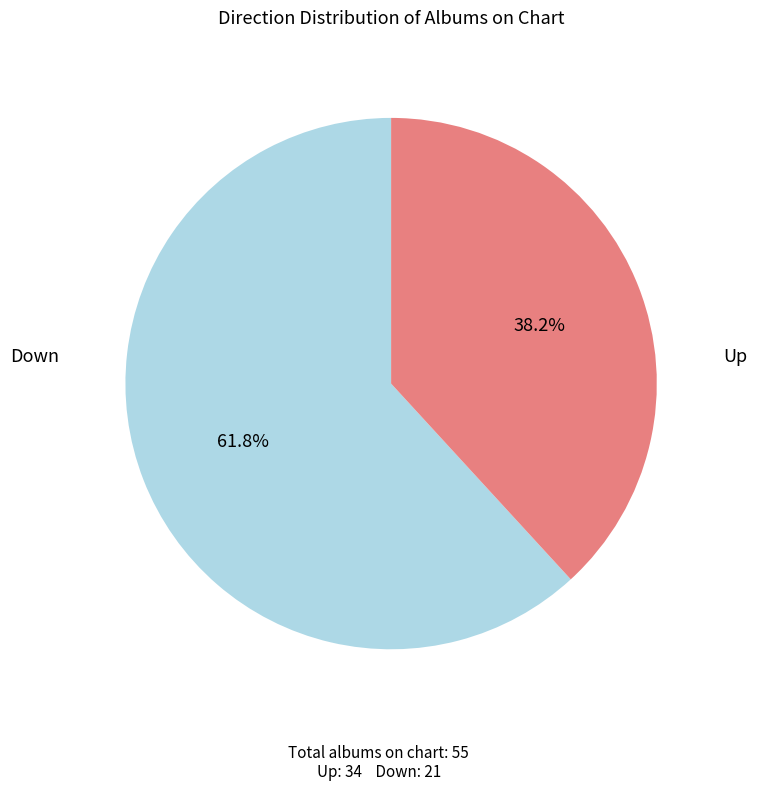

Count the number of slices in the pie.

2